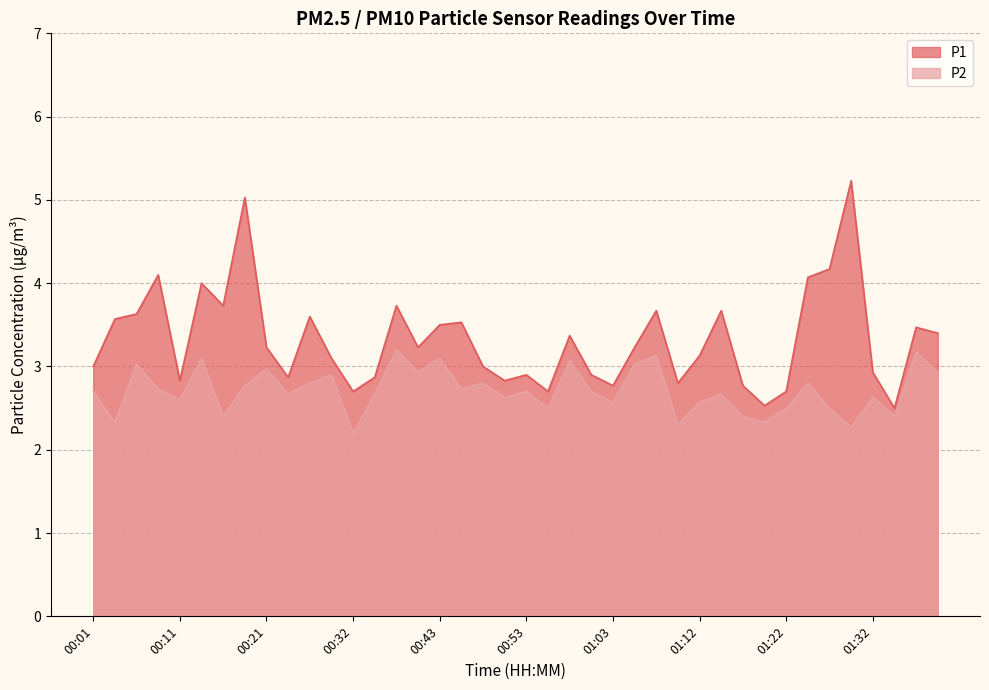

Where is the first local minimum for P1?

00:11